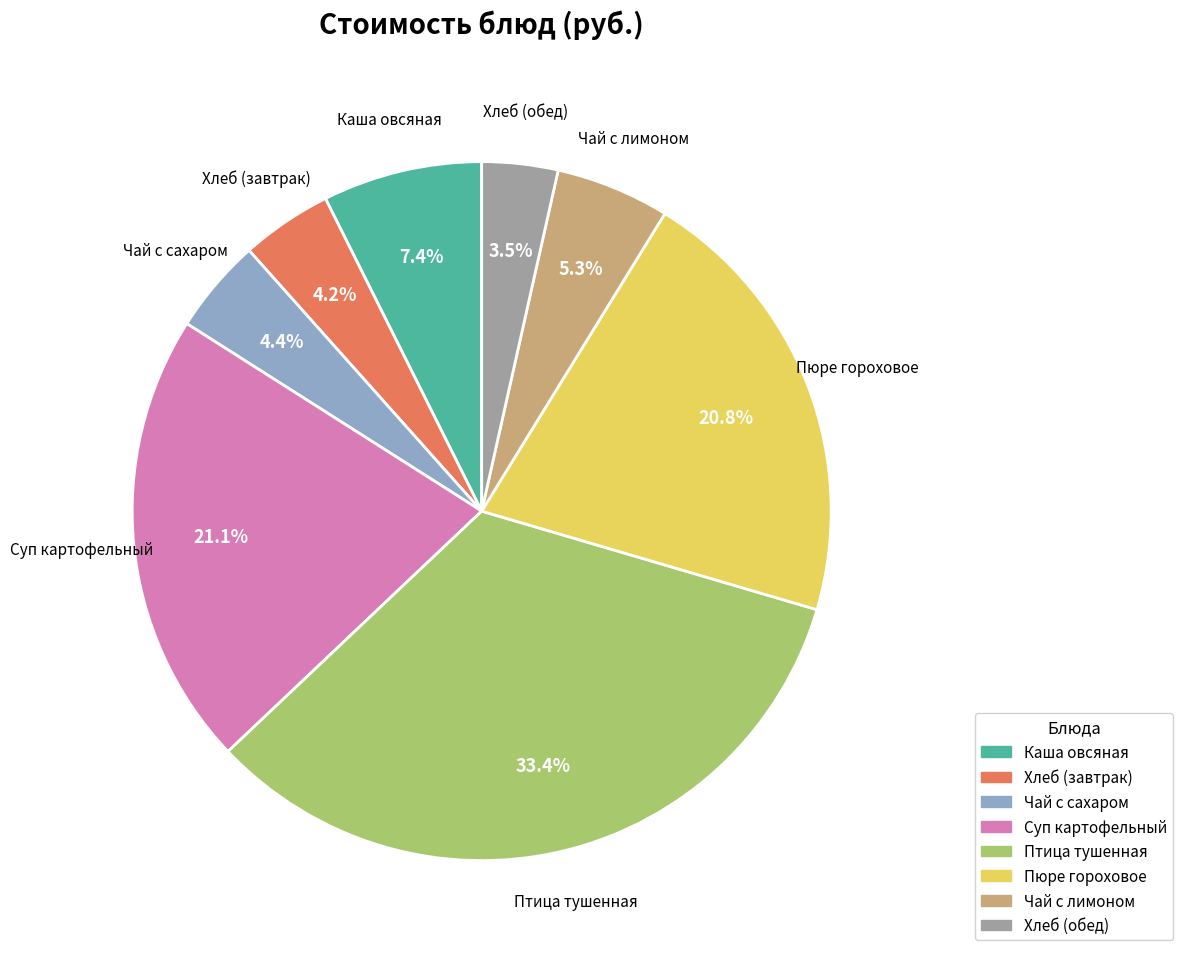

Is there a majority slice in this chart?

No